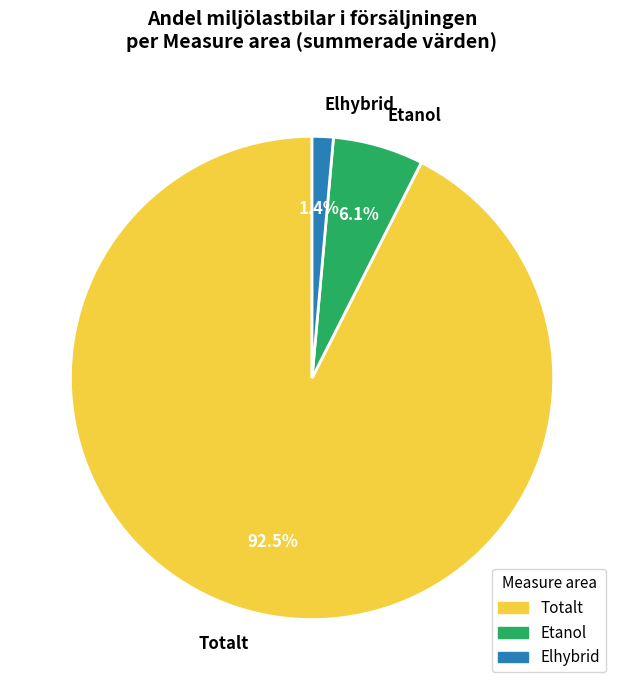

Which slice is the largest?

Totalt